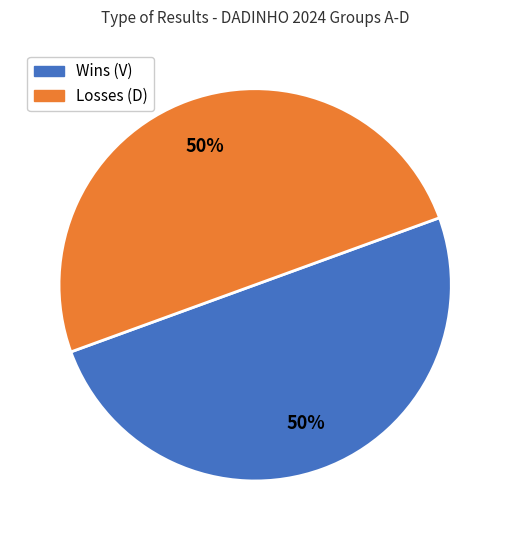

To the nearest percent, what is the average slice percentage?

50%